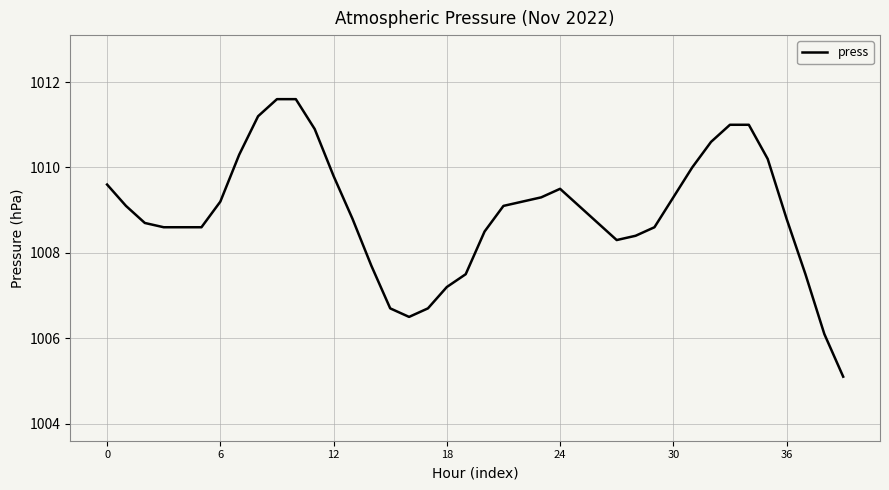

What is the difference between the maximum and minimum values?

6.5